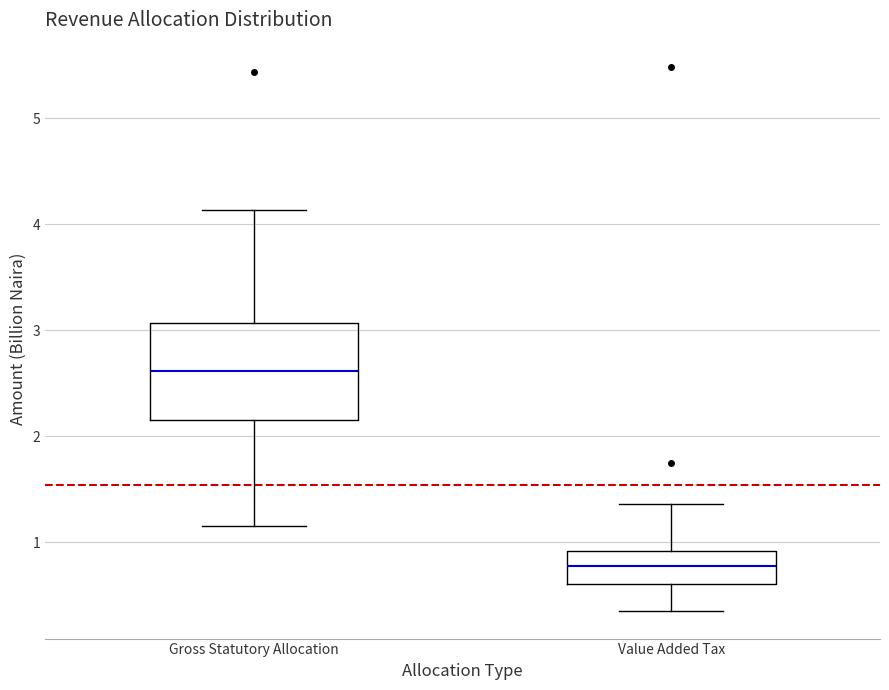

Reading left to right, transcribe this box plot: for each box, give where its median line is, the range the box spans, and where its two whiskers end, as read against the y-axis. The values are not printed on the chart, so give them approximately, as read against the axis.

Gross Statutory Allocation: median 2.6, box 2.2 to 3.1, whiskers 1.2 to 4.1
Value Added Tax: median 0.8, box 0.6 to 0.9, whiskers 0.3 to 1.4